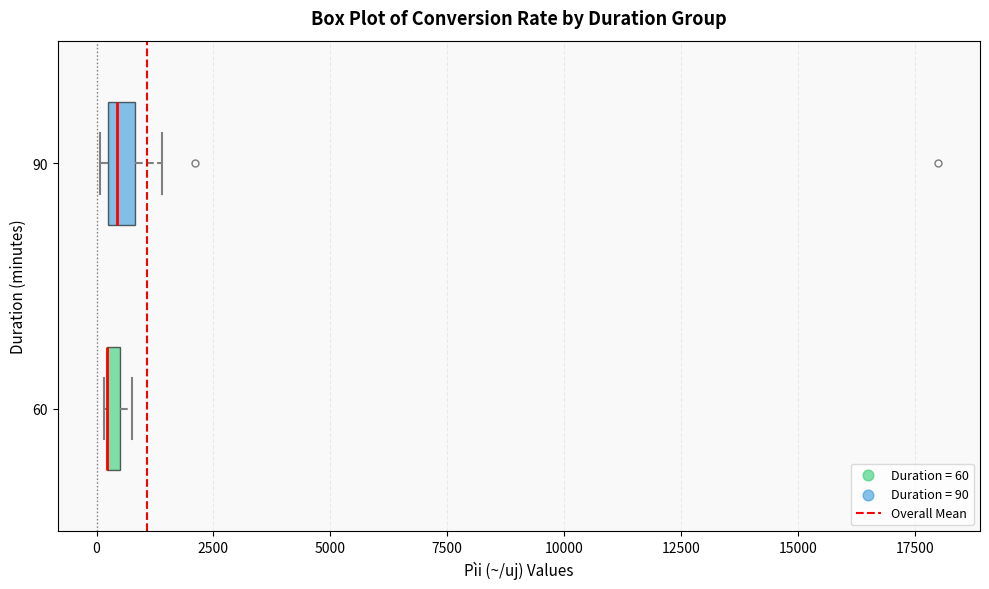

Where is the left edge of the box at y = 90 on the x-axis? The values are not printed on the chart, so give them approximately, as read against the axis.

500